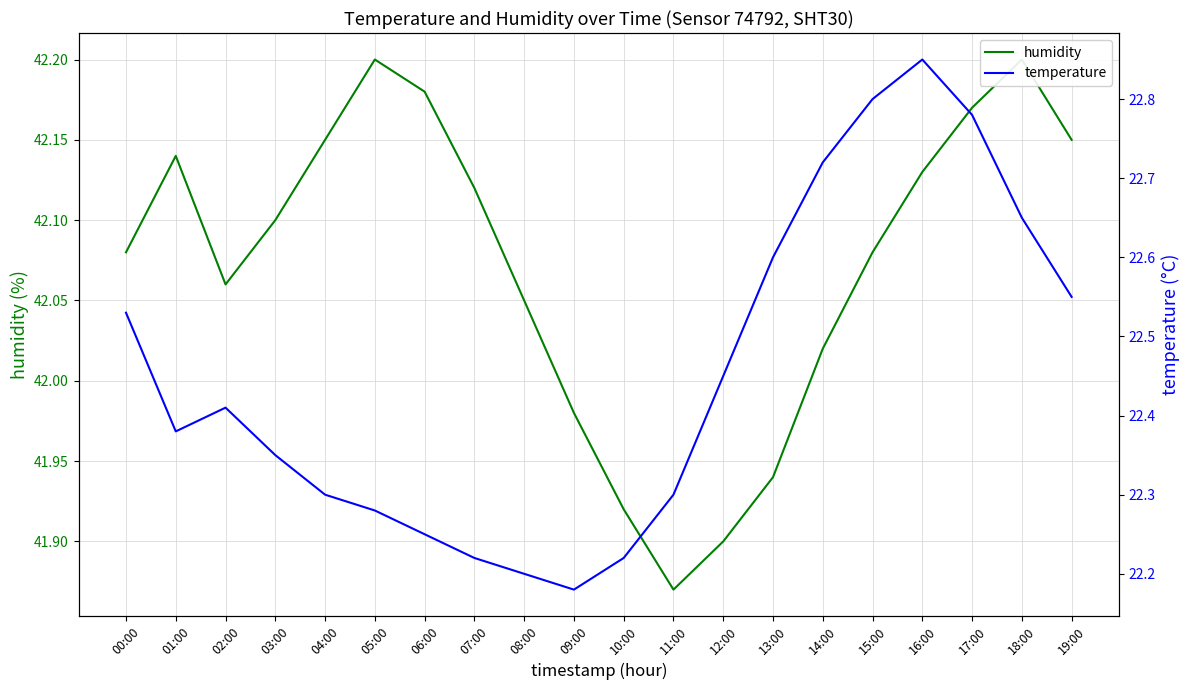

True or false: temperature and humidity intersect in this chart.

False